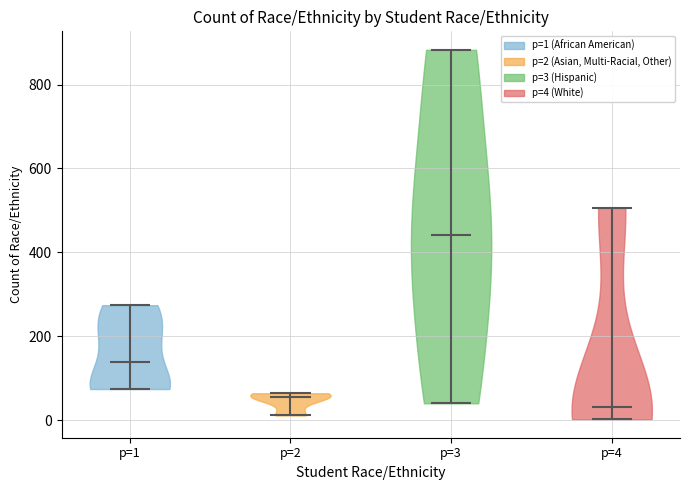

Which violin has the highest median line?

p=3